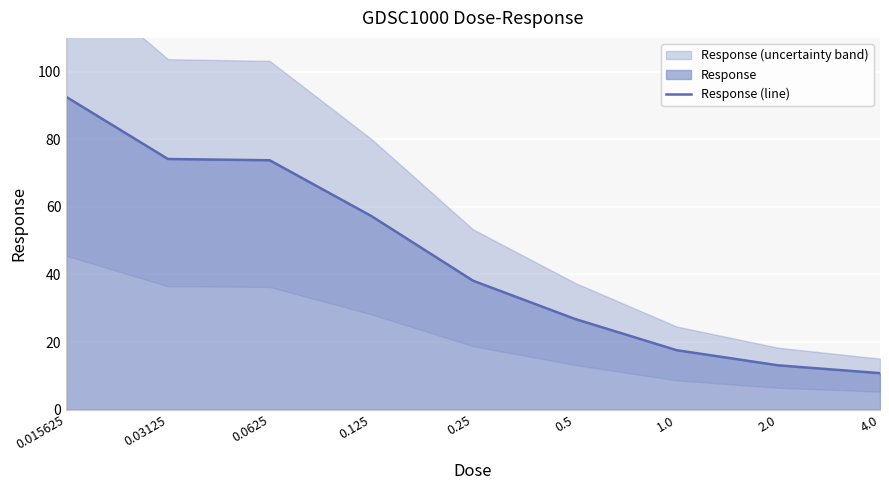

What is the sum of the values at 0.5 and 0.125?

84.1